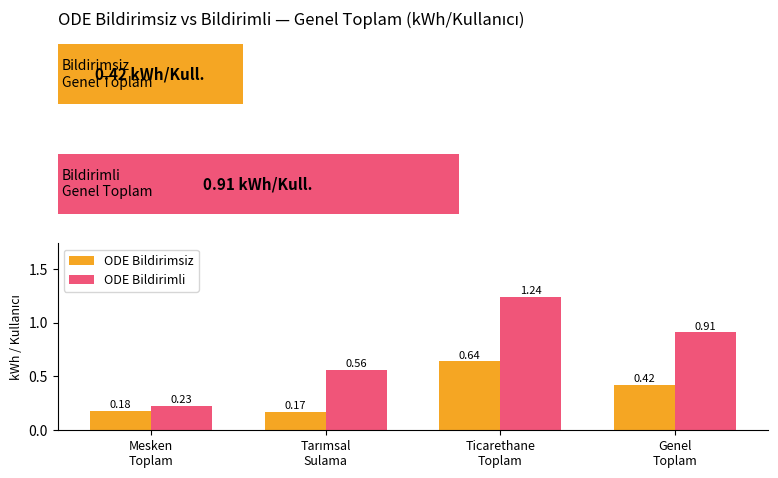

Reading right to left, transcribe all the data shown in this chart.

ODE Bildirimsiz: 0.4	0.6	0.2	0.2
ODE Bildirimli: 0.9	1.2	0.6	0.2